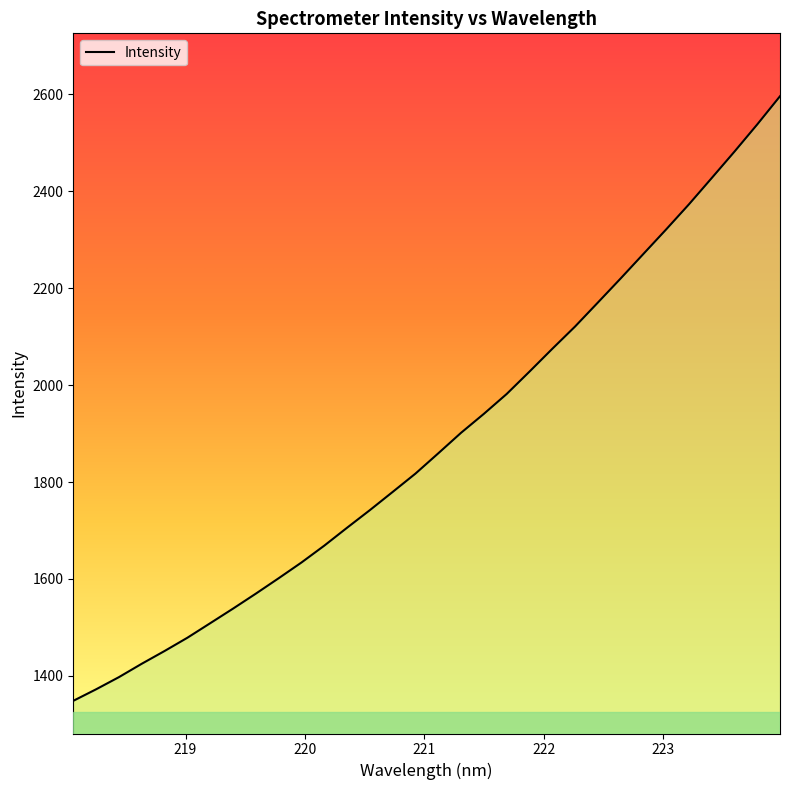

What is the greatest value displayed?

2596.1